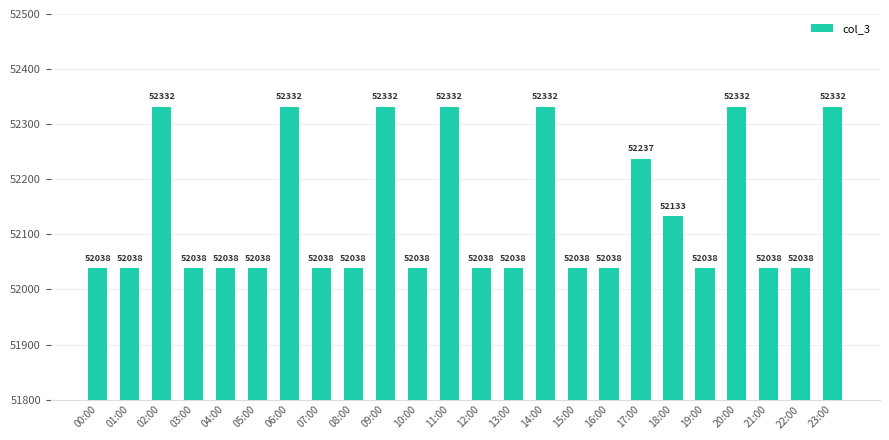

Approximately how many times larger is the value at 08:00 compared to 13:00?

1.0